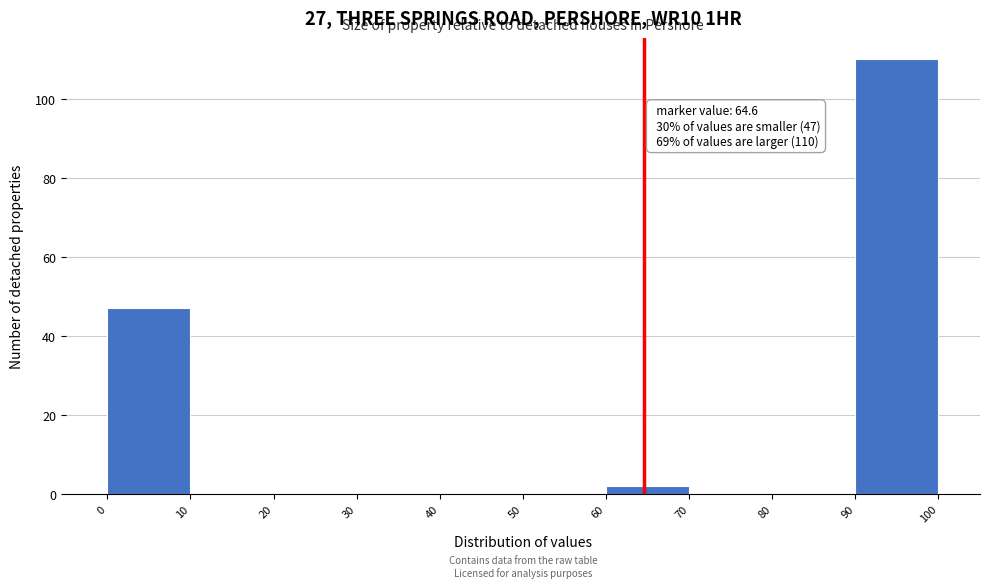

Which range on the x-axis has the tallest bar?

90 to 100